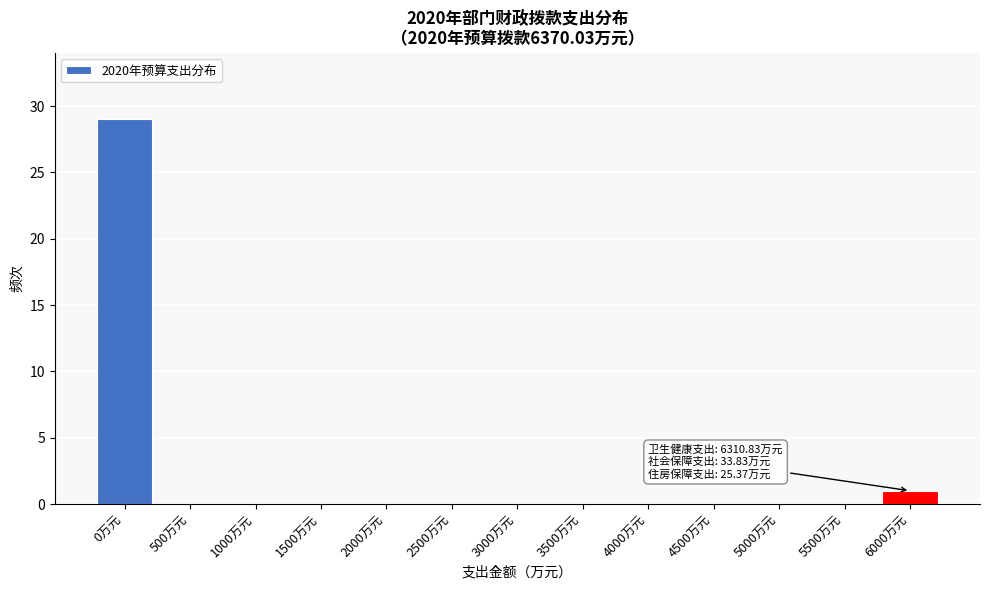

Reading left to right, list all the values displayed in this chart.

0万元=29	500万元=0	1000万元=0	1500万元=0	2000万元=0	2500万元=0	3000万元=0	3500万元=0	4000万元=0	4500万元=0	5000万元=0	5500万元=0	6000万元=1